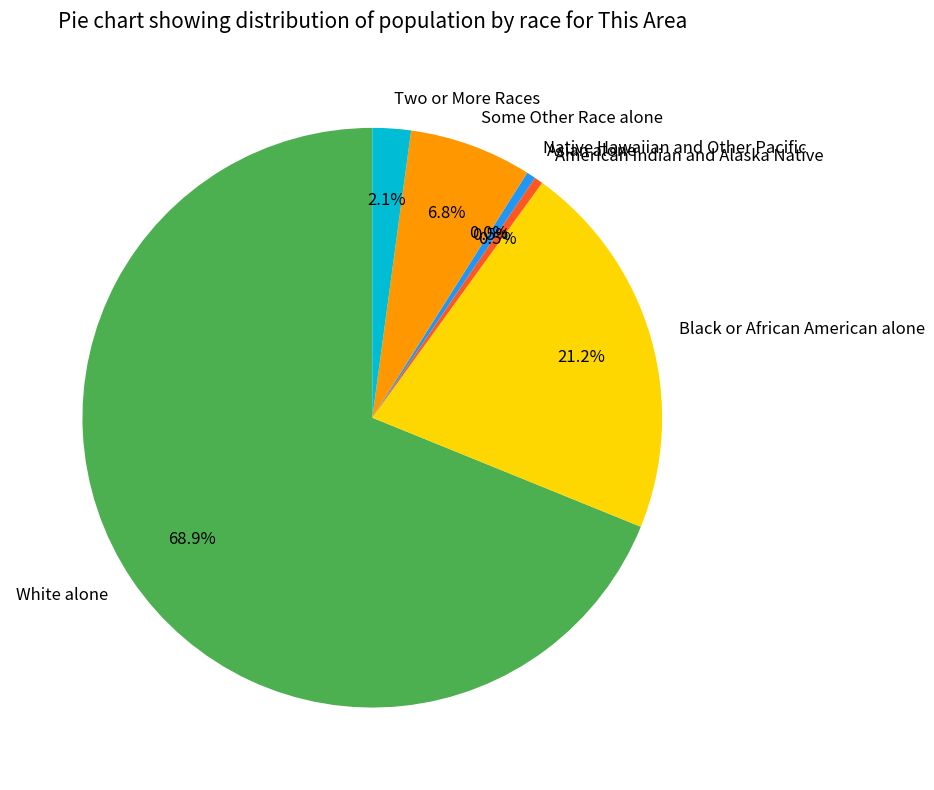

True or false: Native Hawaiian and Other Pacific accounts for 12% of the total.

False